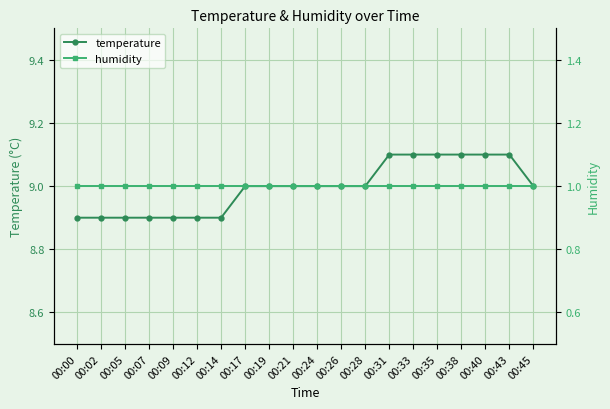

The value of humidity at 00:40 is 1.0. True or false?

True